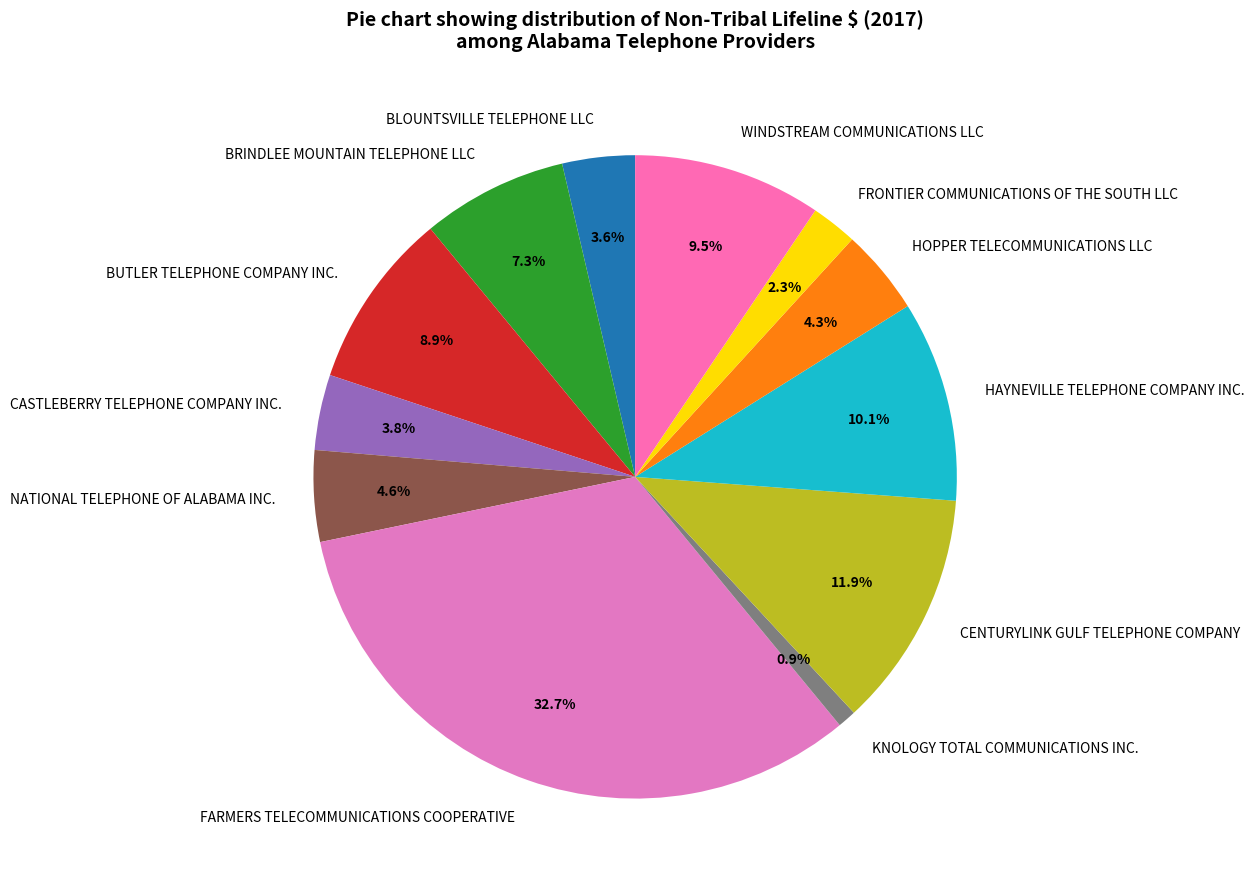

Is the sum of HOPPER TELECOMMUNICATIONS LLC and FRONTIER COMMUNICATIONS OF THE SOUTH LLC greater than half?

No